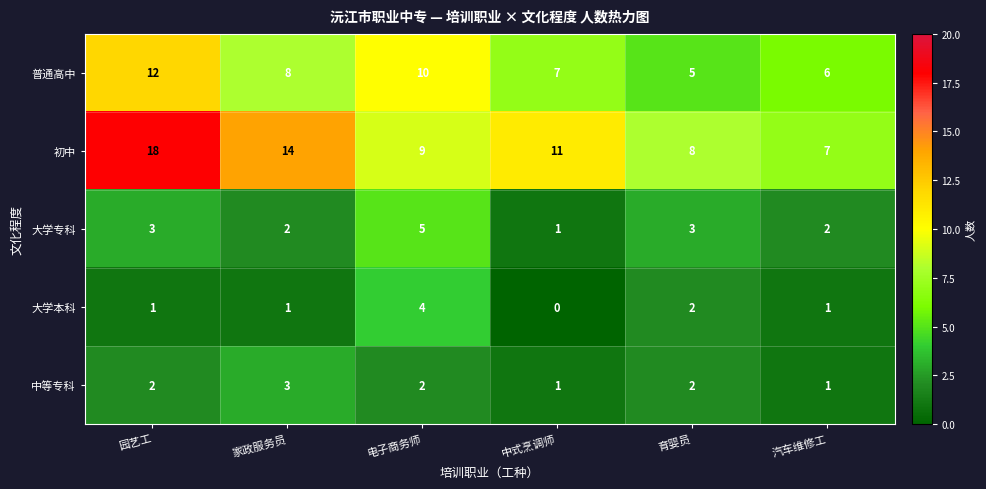

What is the maximum value shown in the chart?

18